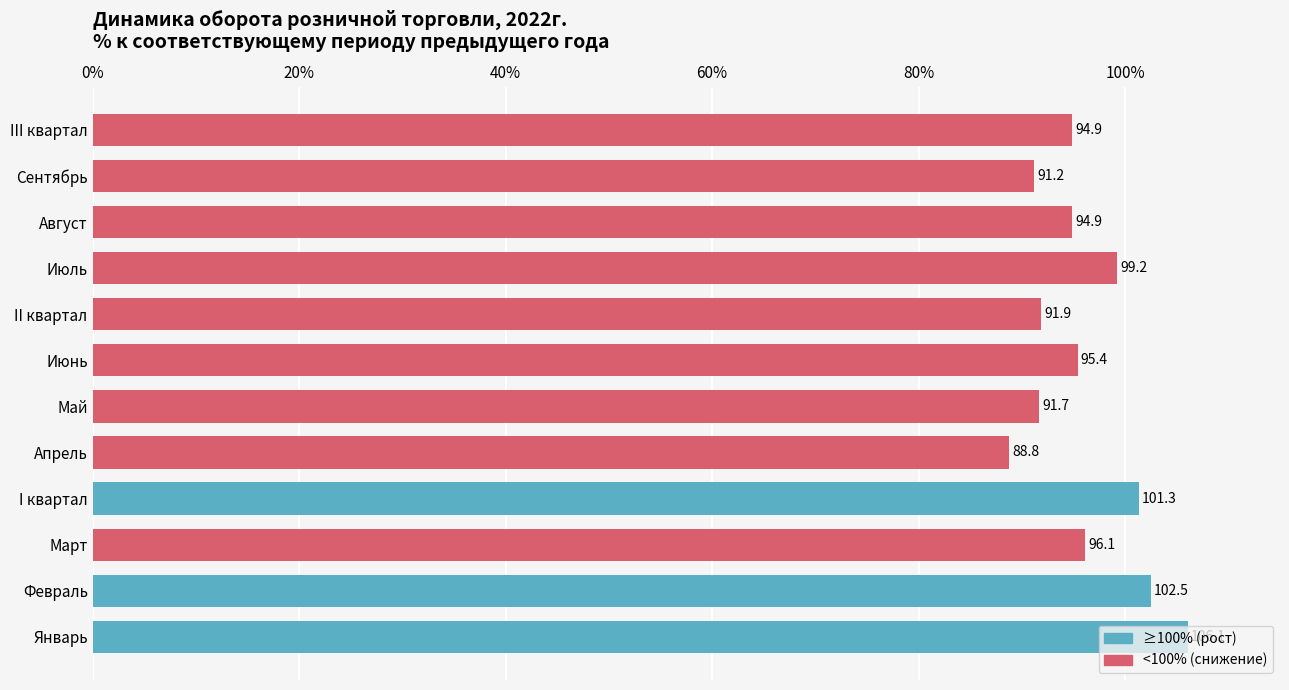

Which label corresponds to the smallest value in the chart?

Апрель